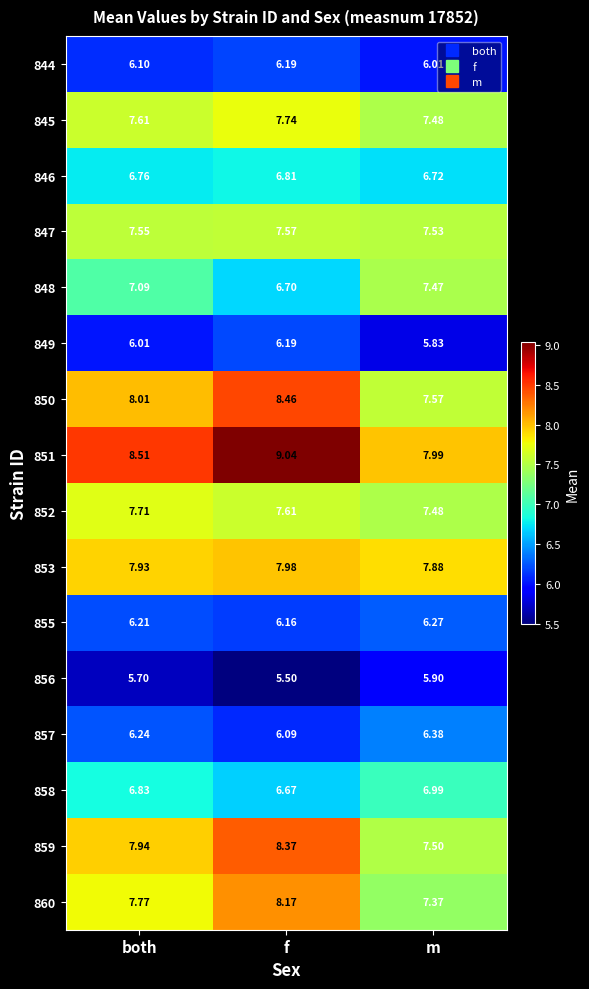

Rank the categories by 845 value from highest to lowest.

f, both, m